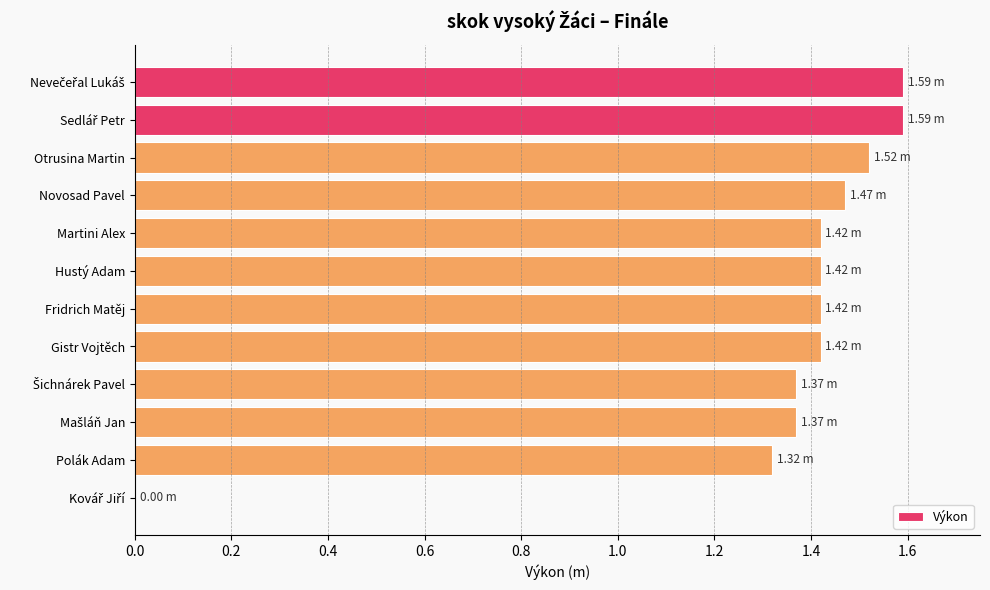

What is the sum of all values?

15.9